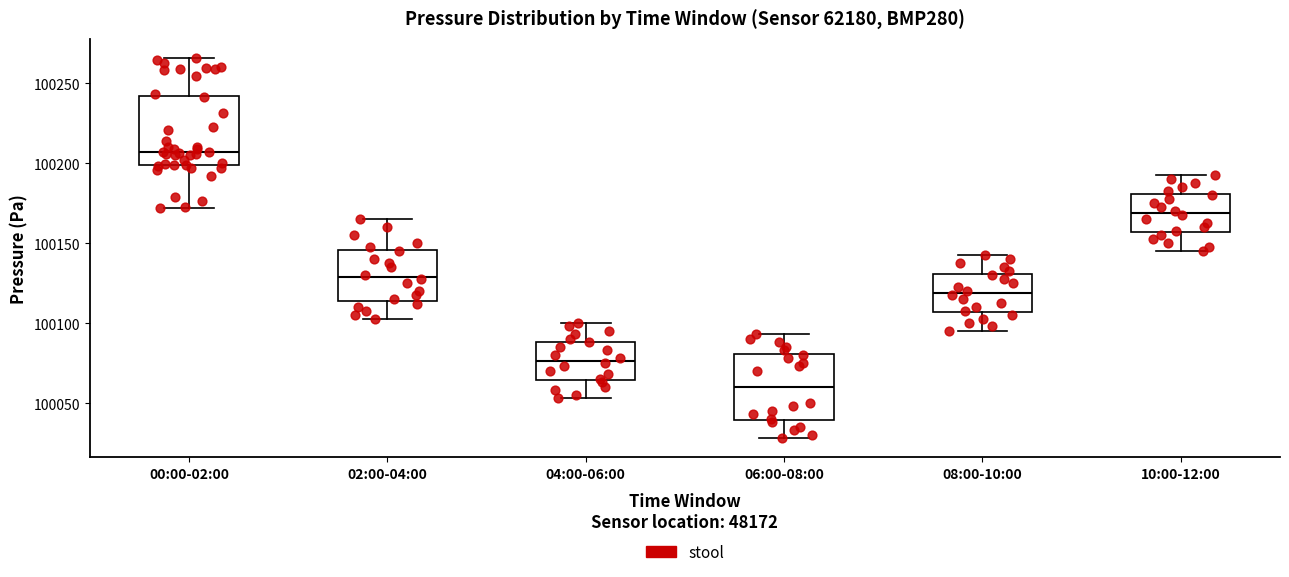

Reading left to right, transcribe this box plot: for each box, give where its median line is, the range the box spans, and where its two whiskers end, as read against the y-axis. The values are not printed on the chart, so give them approximately, as read against the axis.

00:00-02:00: median 100205, box 100200 to 100240, whiskers 100170 to 100265
02:00-04:00: median 100130, box 100115 to 100145, whiskers 100105 to 100165
04:00-06:00: median 100075, box 100065 to 100090, whiskers 100055 to 100100
06:00-08:00: median 100060, box 100040 to 100080, whiskers 100030 to 100095
08:00-10:00: median 100120, box 100105 to 100130, whiskers 100095 to 100145
10:00-12:00: median 100170, box 100155 to 100180, whiskers 100145 to 100195